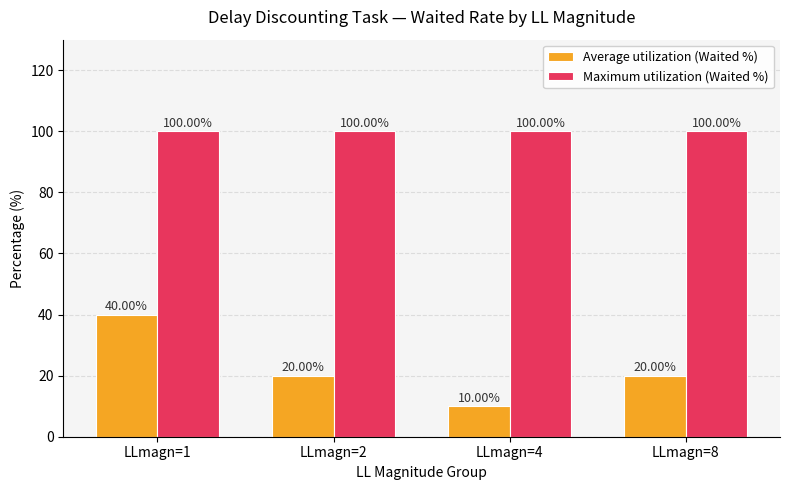

What is the highest value of the Maximum utilization (Waited %) series?

100